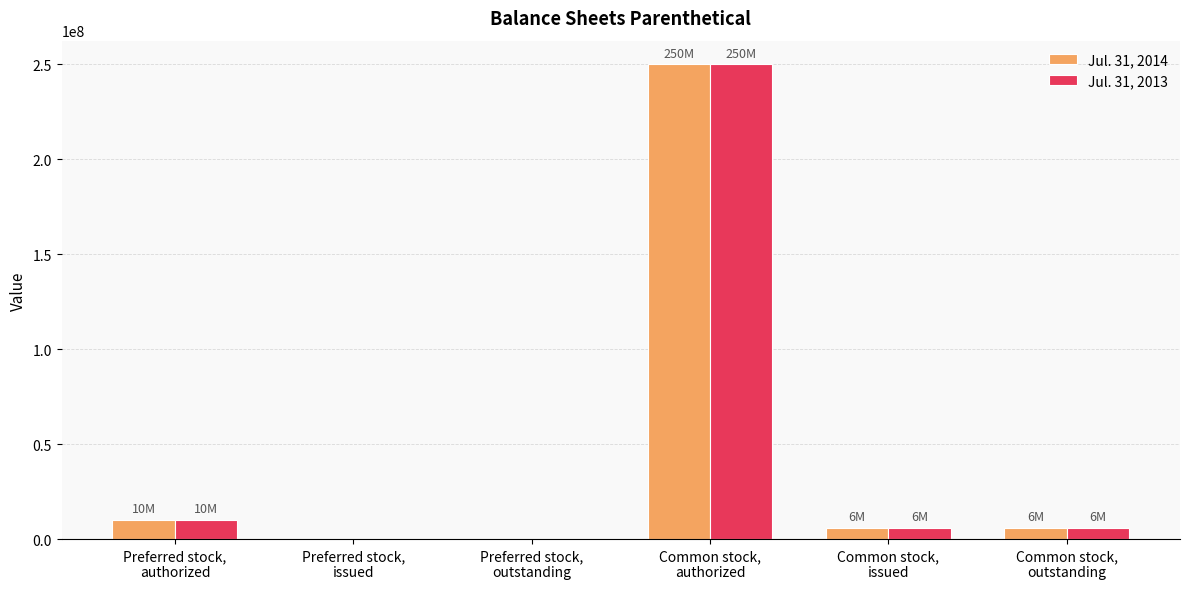

Does the chart contain stacked bars?

No